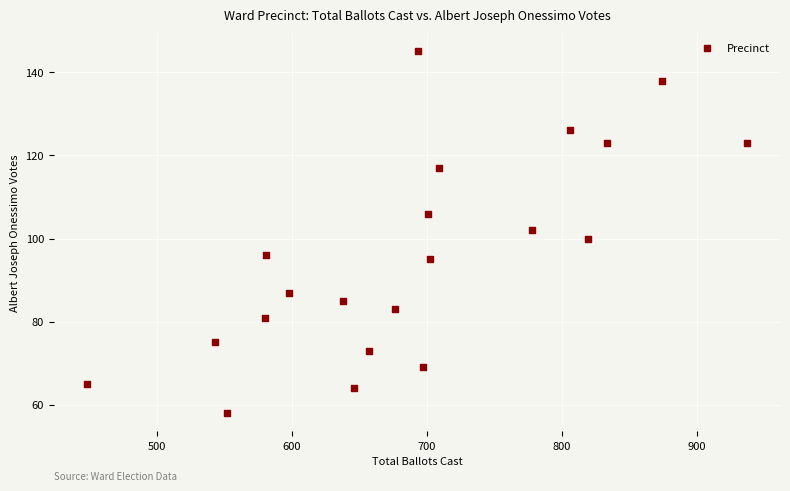

What is the range of X values (max minus min)?

489